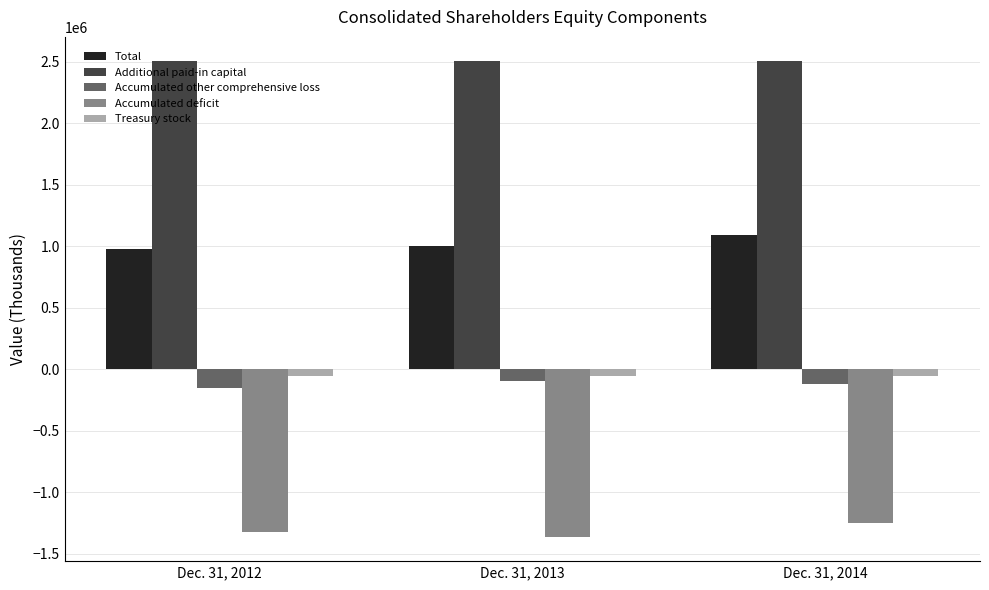

Is the value of Accumulated deficit at Dec. 31, 2013 greater than the value of Additional paid-in capital at Dec. 31, 2013?

No